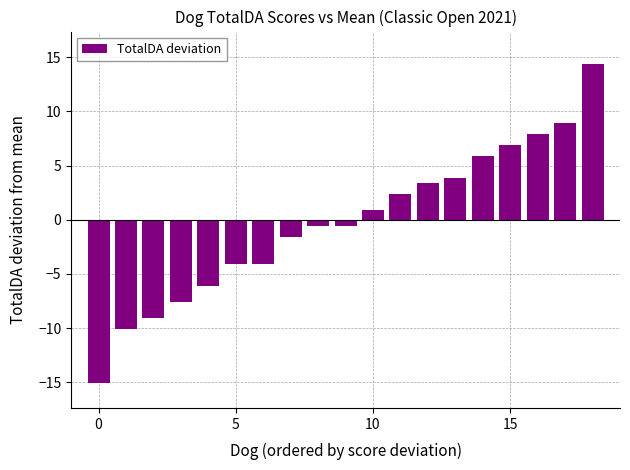

Reading left to right, what are all the values shown in this chart?

-15.1	-10.1	-9.1	-7.6	-6.1	-4.1	-4.1	-1.6	-0.6	-0.6	0.9	2.4	3.4	3.9	5.9	6.9	7.9	8.9	14.4